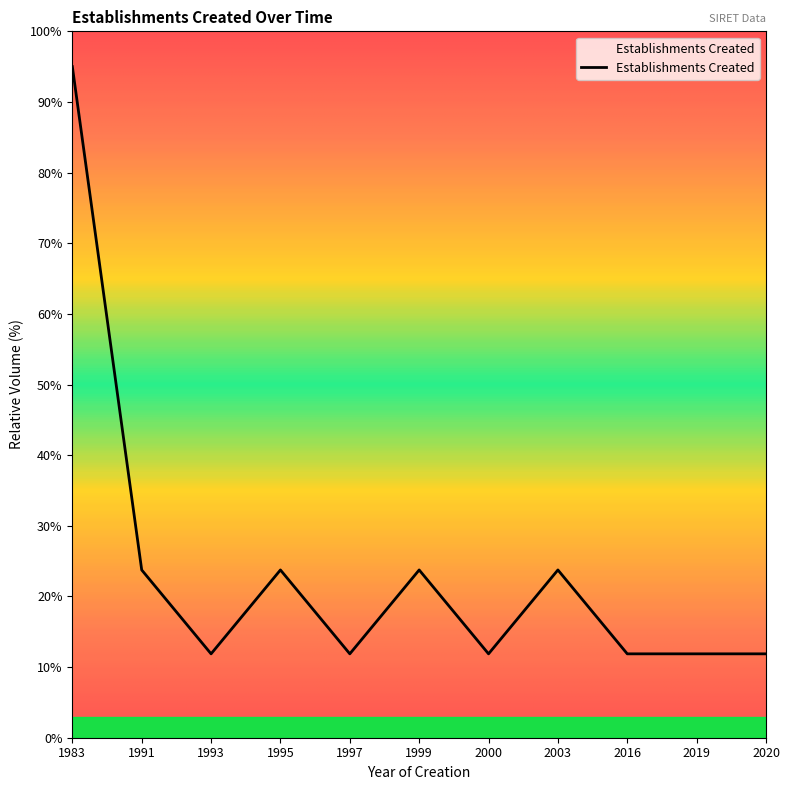

How many lines are shown in the chart?

1